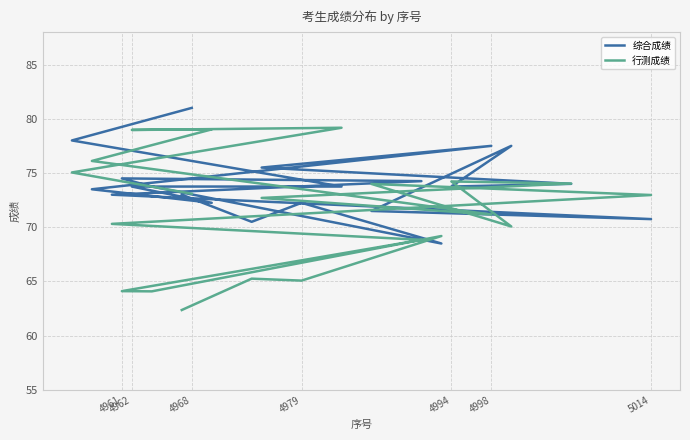

How many data points does each series have?

21